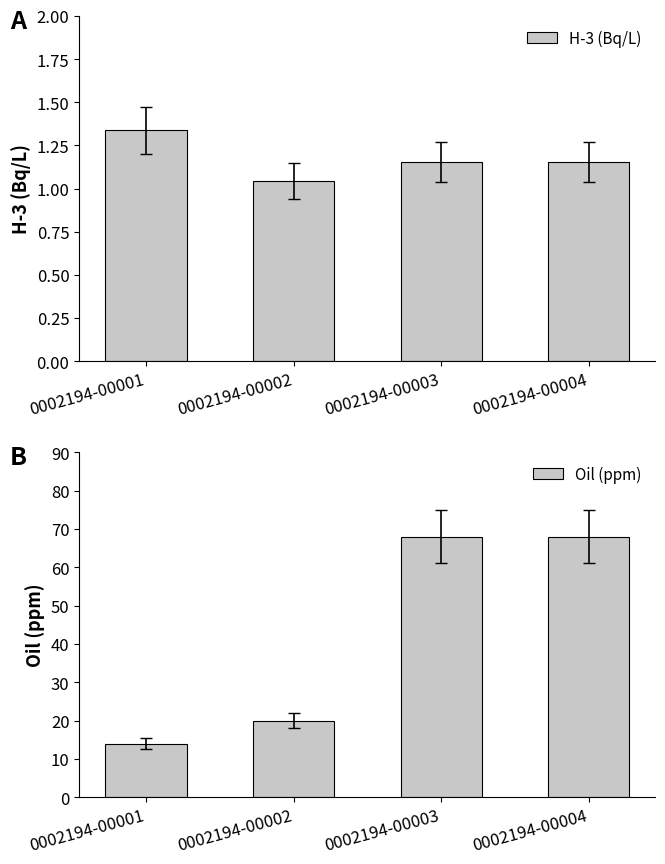

List the series in order of their peak value, lowest first.

H-3 (Bq/L), Oil (ppm)